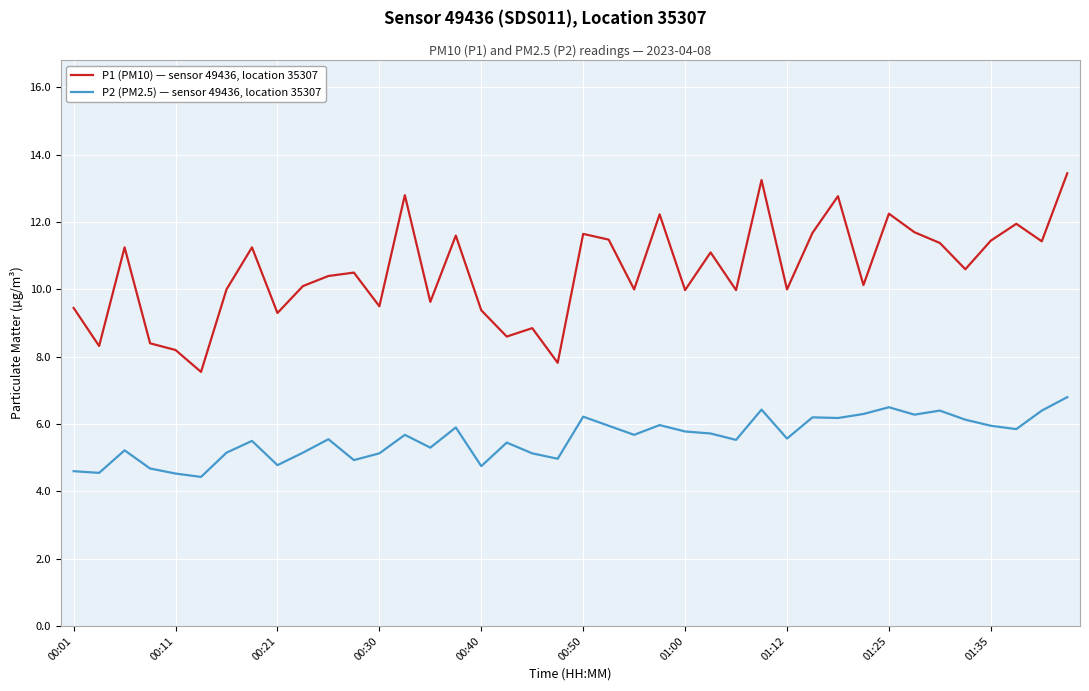

True or false: P2 (PM2.5) — sensor 49436, location 35307 and P1 (PM10) — sensor 49436, location 35307 intersect in this chart.

False